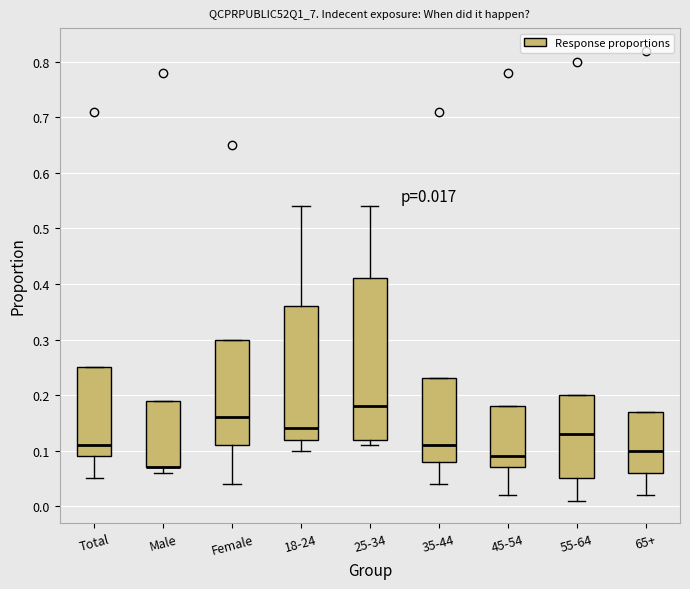

Which box is the tallest, from its lower edge to its upper edge?

25-34